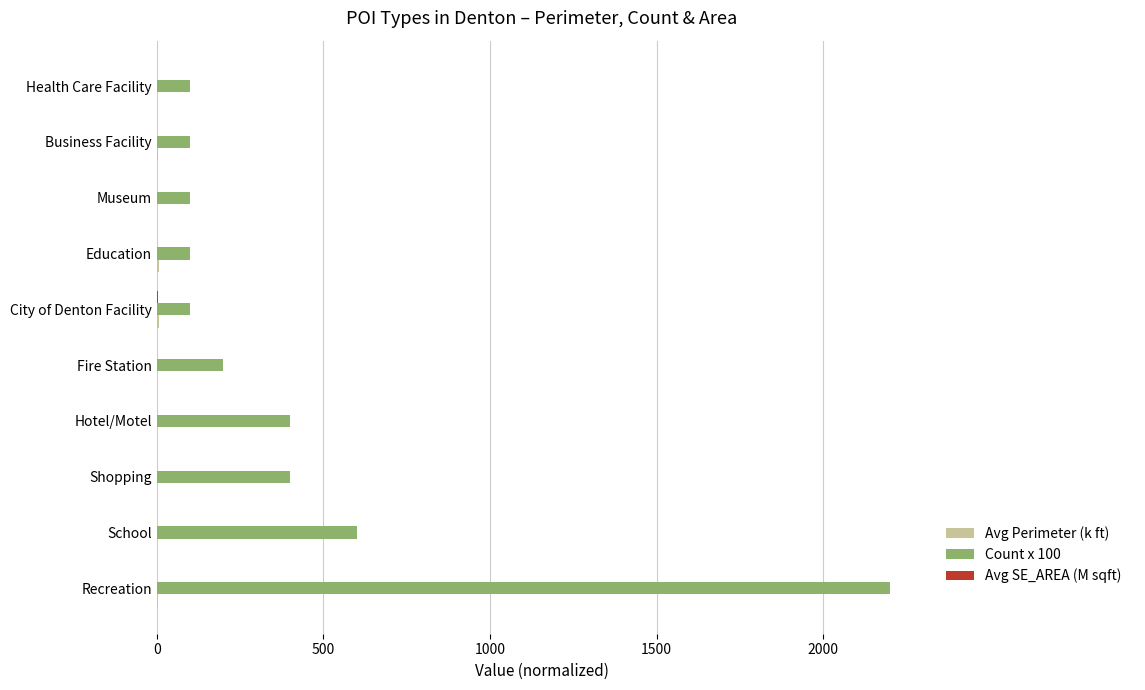

Which category has the highest value across all series?

Recreation